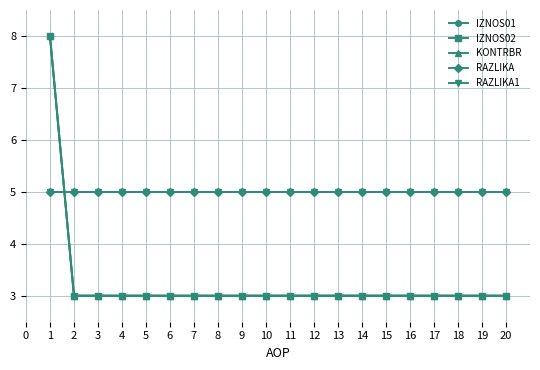

What is the value of the RAZLIKA point at the 18th from the left?

5.0